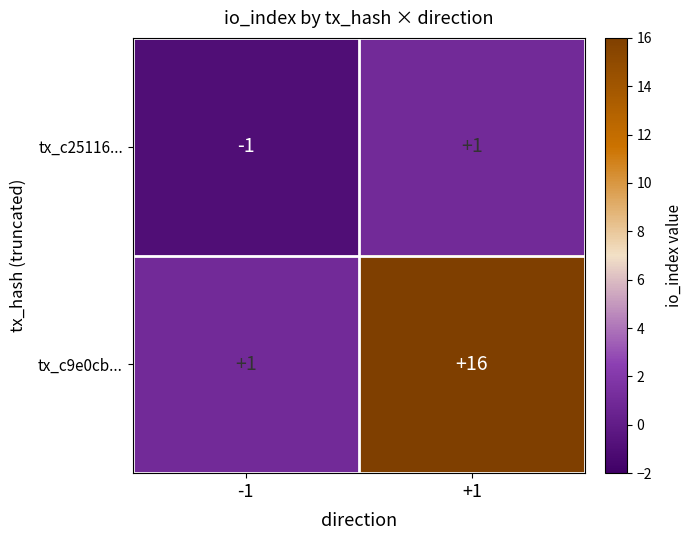

What is the greatest value displayed?

16